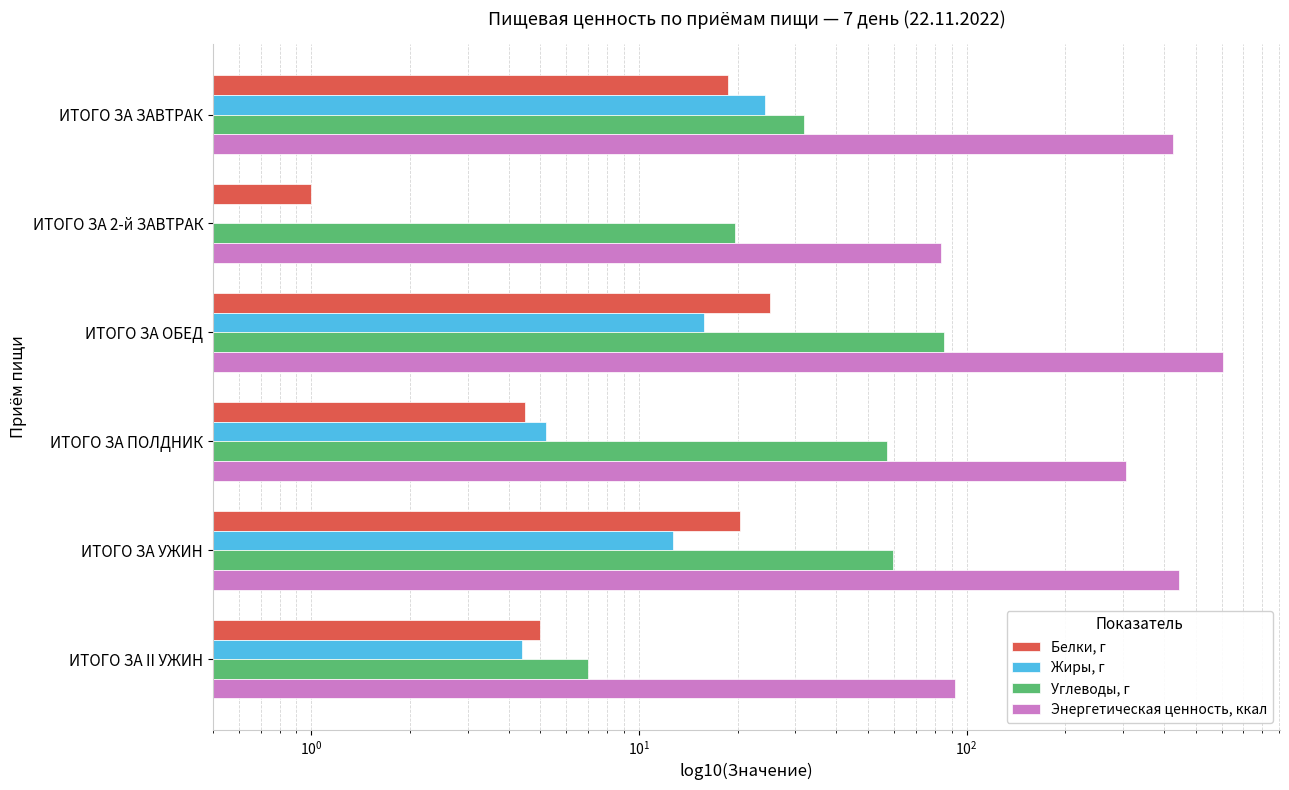

How many categories are shown in the chart?

6